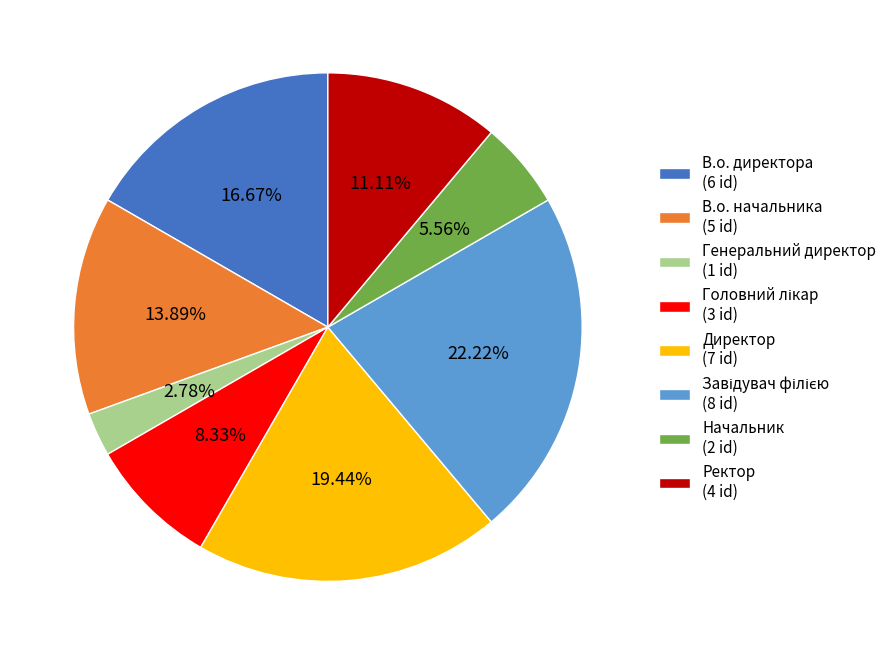

To the nearest percent, what portion does Ректор represent?

11%